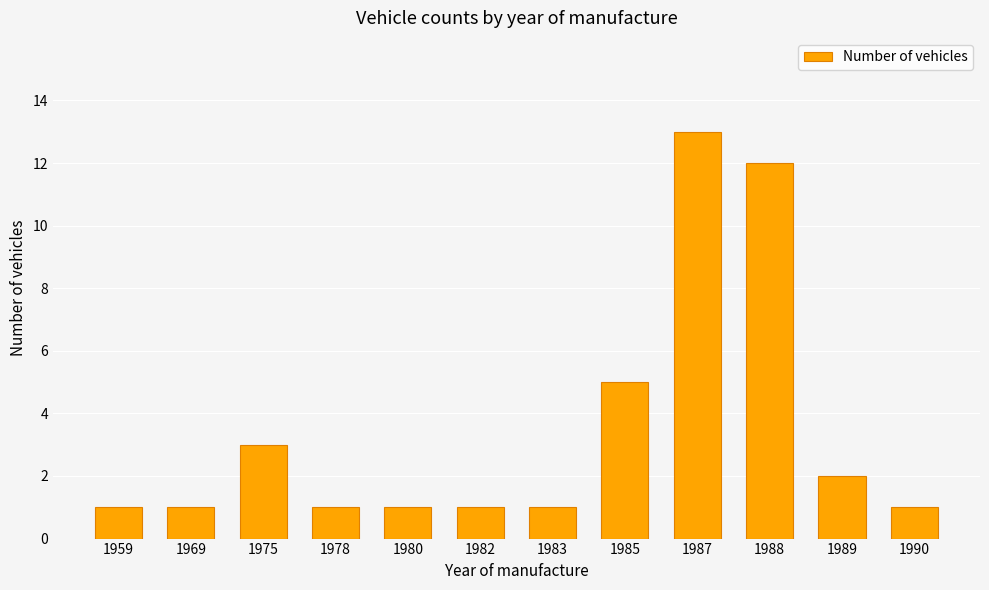

The chart shows a value of 5 at 1985. True or false?

True